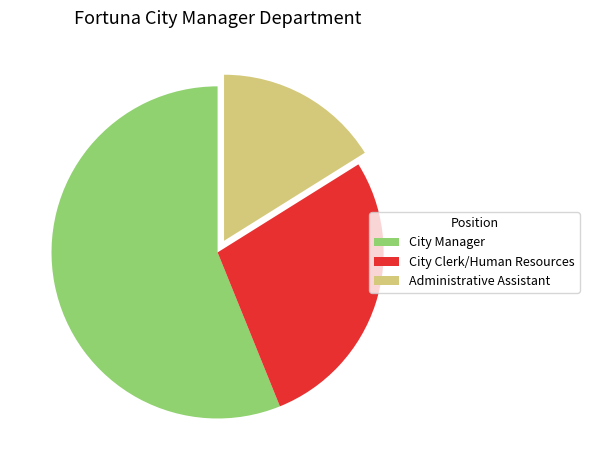

What is the ratio of the value at City Manager to the value at City Clerk/Human Resources?

2.0